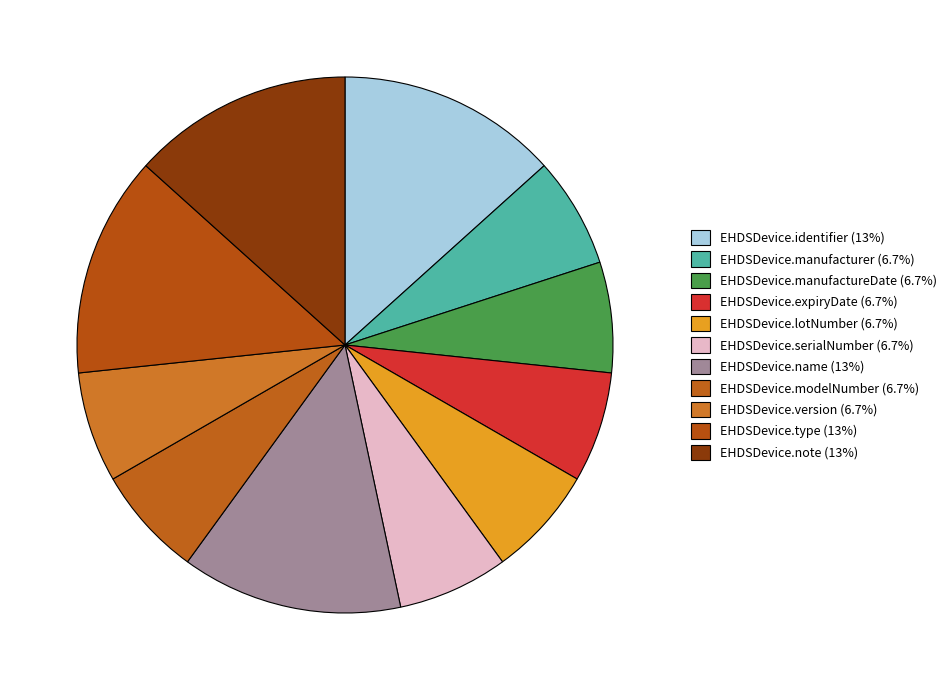

Count the number of slices in the pie.

11